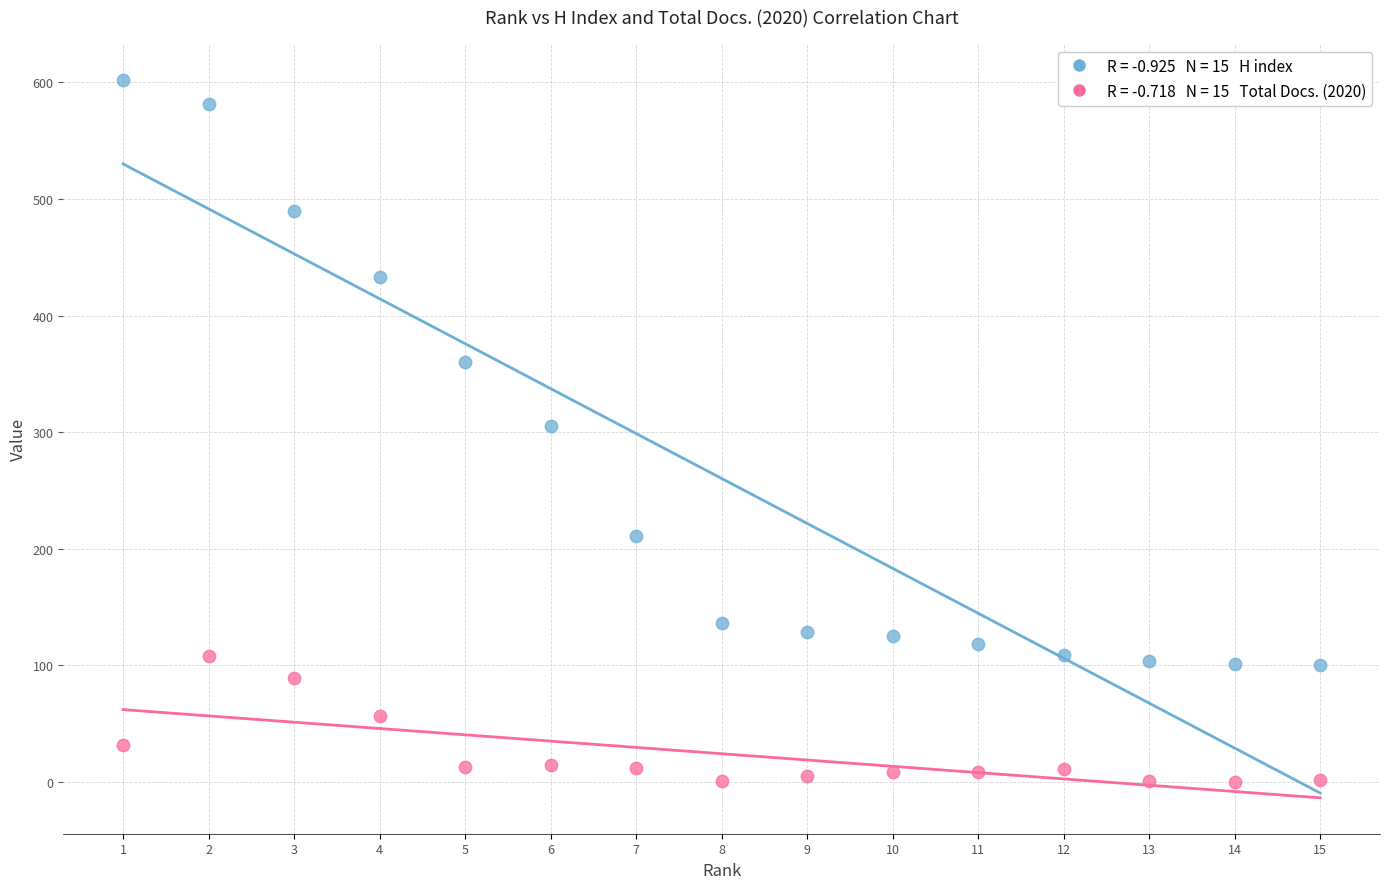

Across all data points, what is the range of Y values (max minus min)?

602